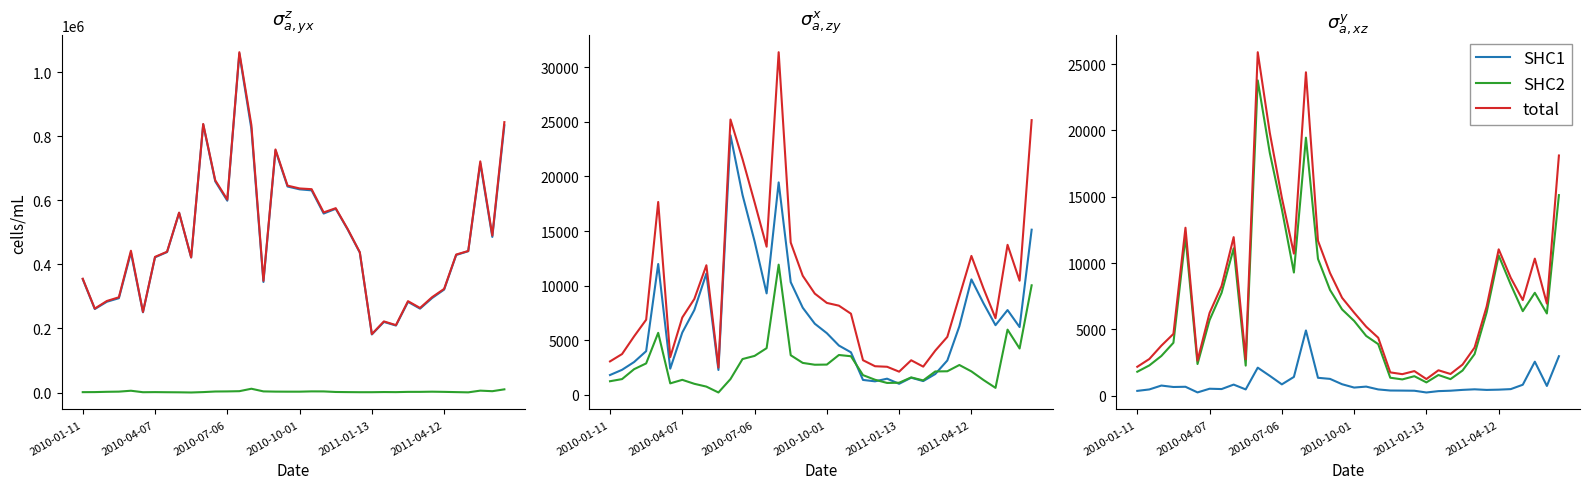

Rank the series at 21 from lowest to highest value.

SHC1, SHC2, total